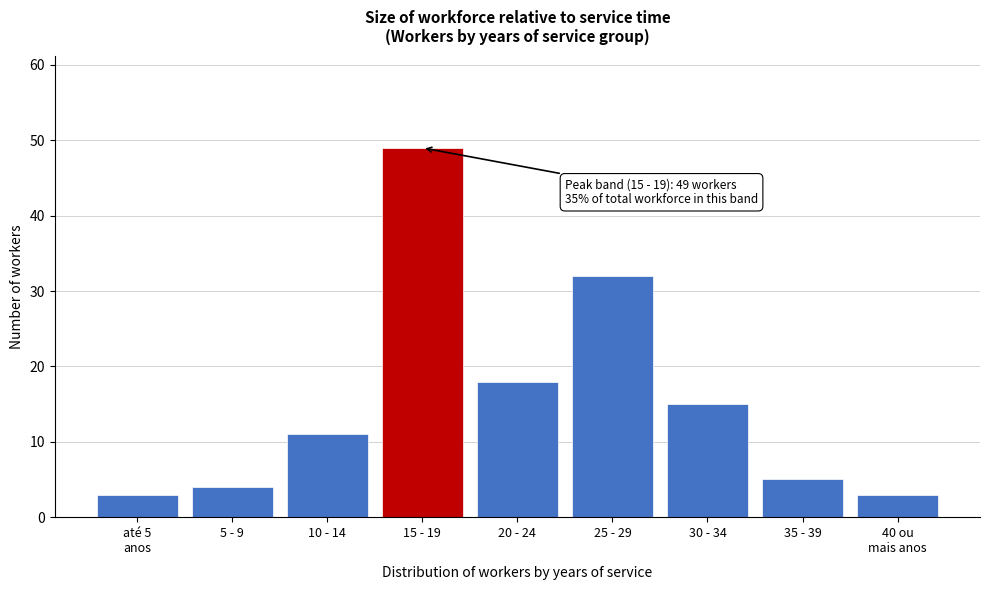

Reading left to right, extract all data points from this chart.

3	4	11	49	18	32	15	5	3